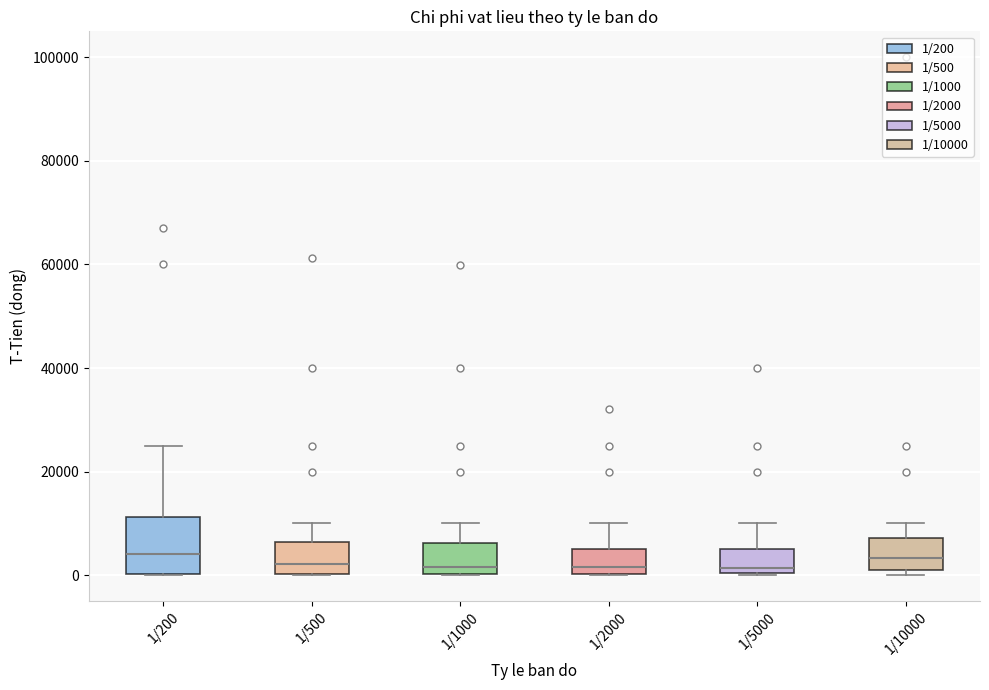

Where does the median line of the box for 1/10000 sit on the y-axis? The values are not printed on the chart, so give them approximately, as read against the axis.

4000